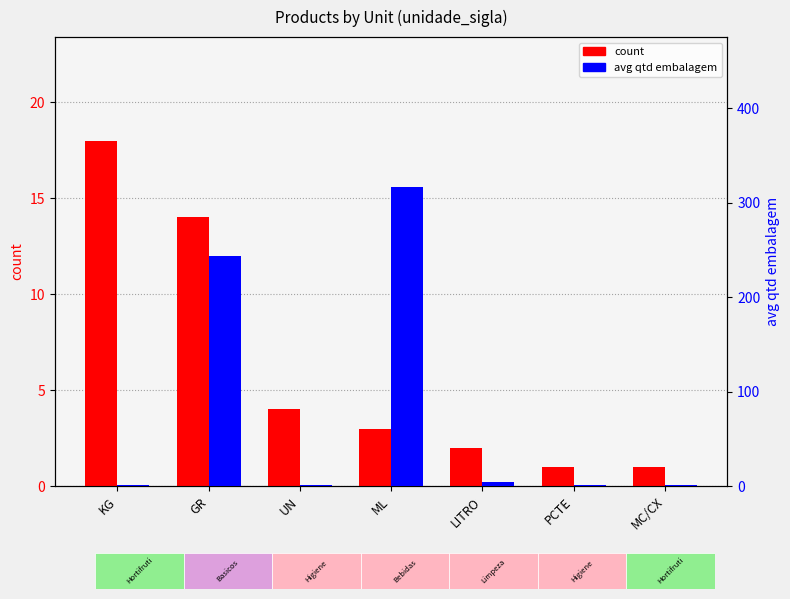

What is the difference between the maximum and minimum values in the avg qtd embalagem series?

315.7